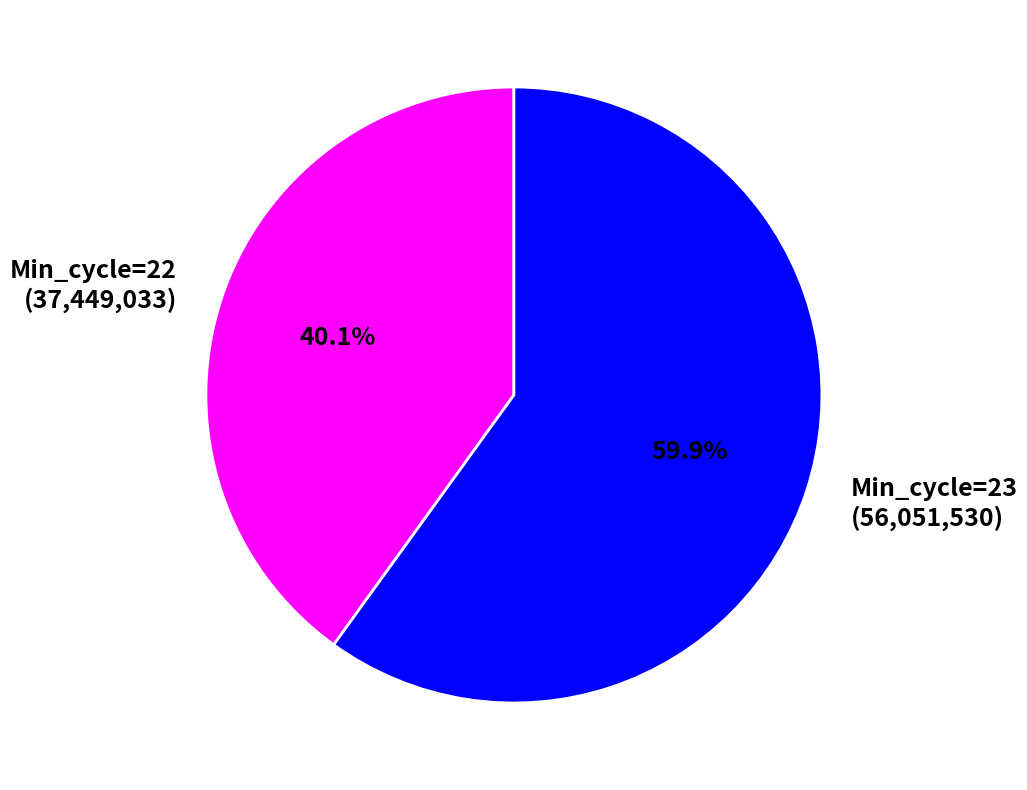

Count the number of slices in the pie.

2